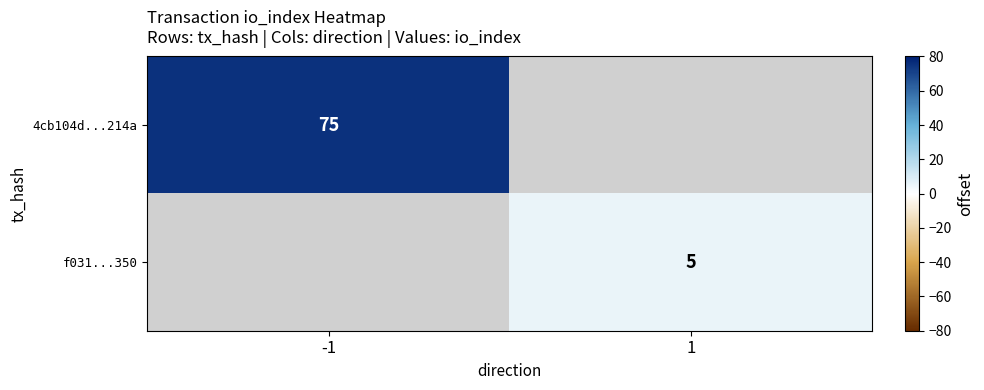

Is it true that 4cb104d...214a equals 101 at -1?

False